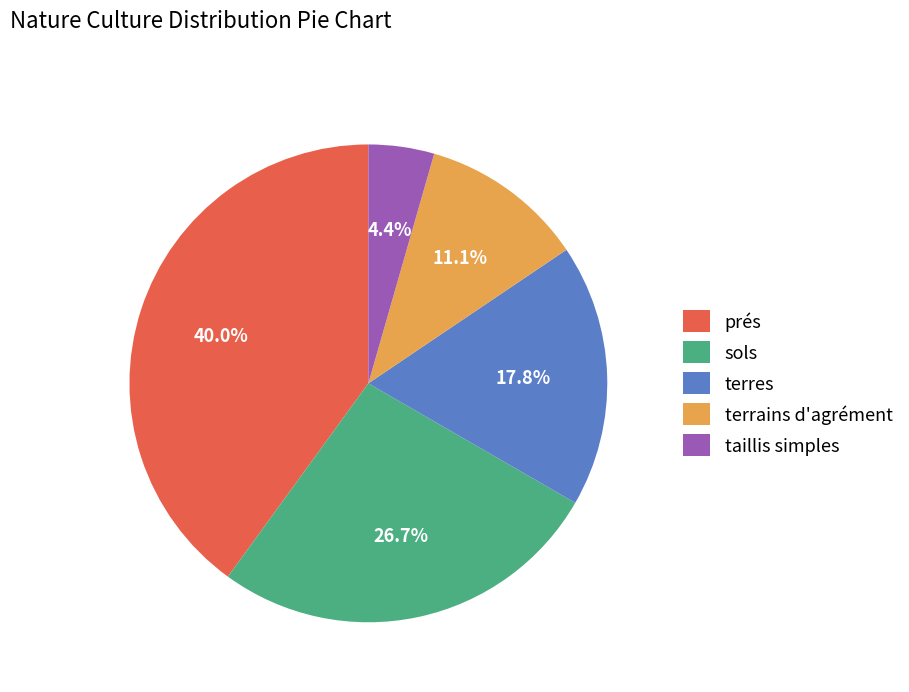

To the nearest percent, what is the difference between the largest and smallest slice percentages?

36%